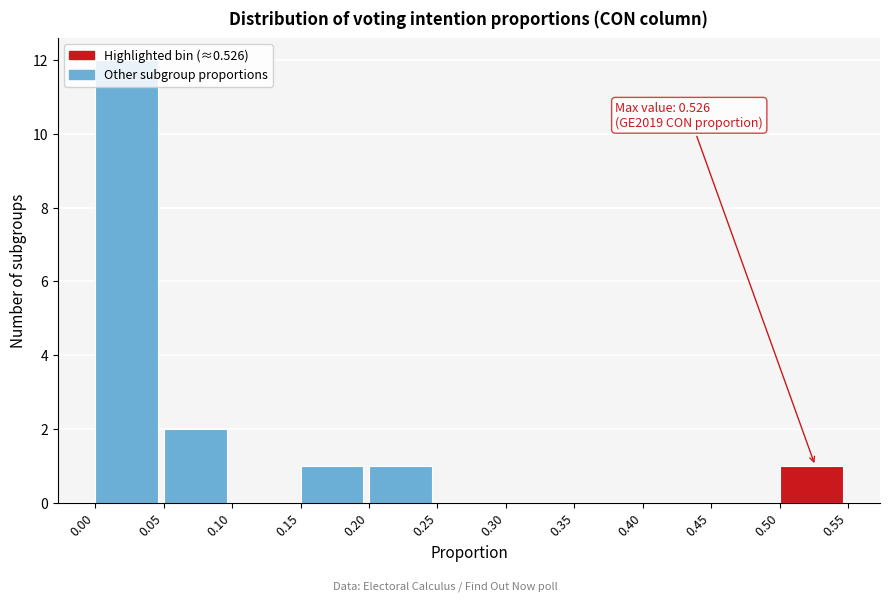

Over which range of the x-axis is the bar tallest?

0.00 to 0.05